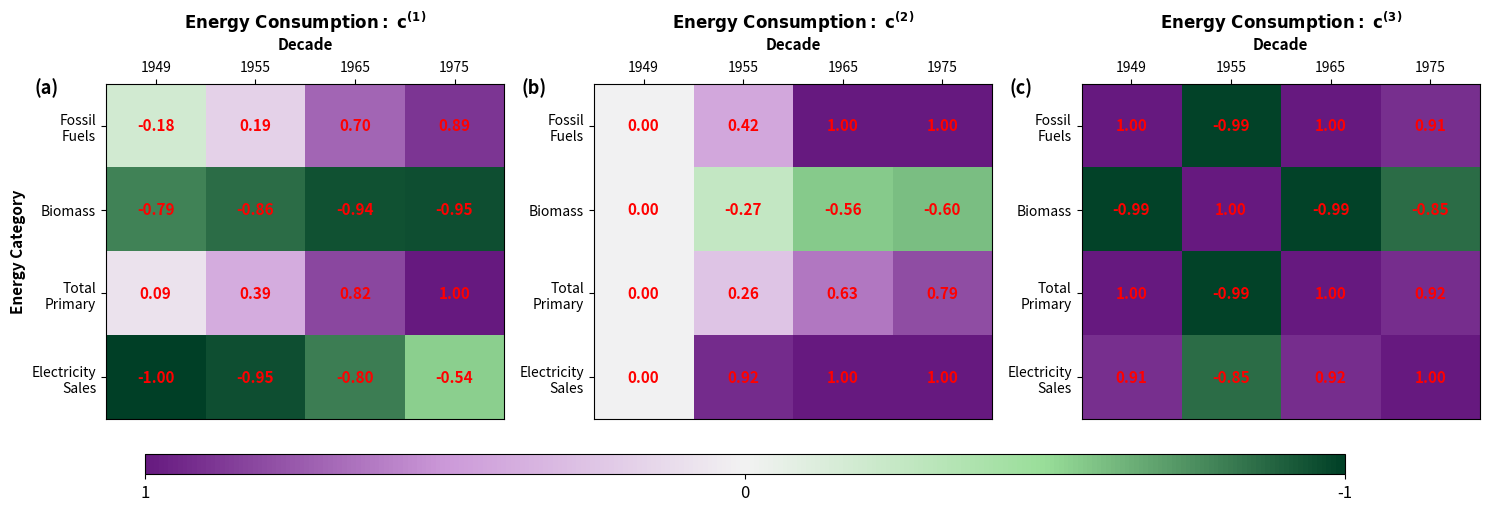

Which category has the highest value across all series?

1975